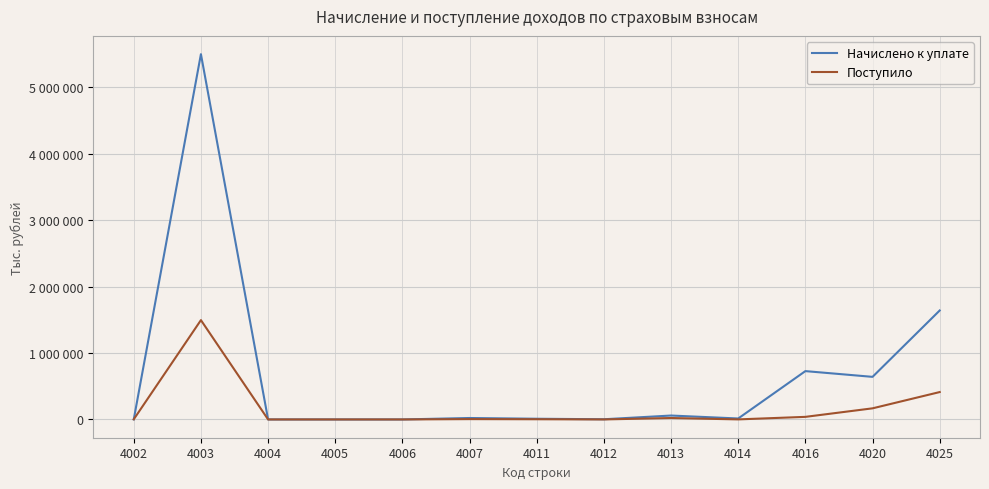

Where is the first local minimum for Поступило?

4004